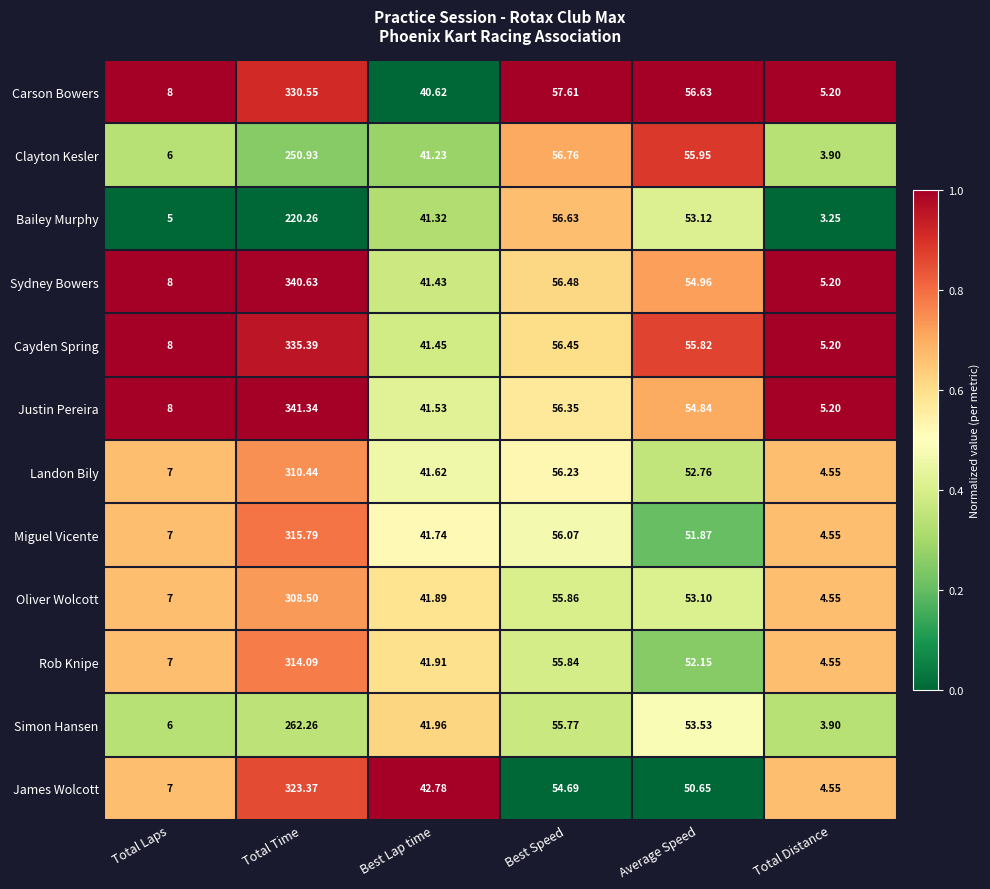

Rank the series by their maximum value, from highest to lowest.

Justin Pereira, Sydney Bowers, Cayden Spring, Carson Bowers, James Wolcott, Miguel Vicente, Rob Knipe, Landon Bily, Oliver Wolcott, Simon Hansen, Clayton Kesler, Bailey Murphy